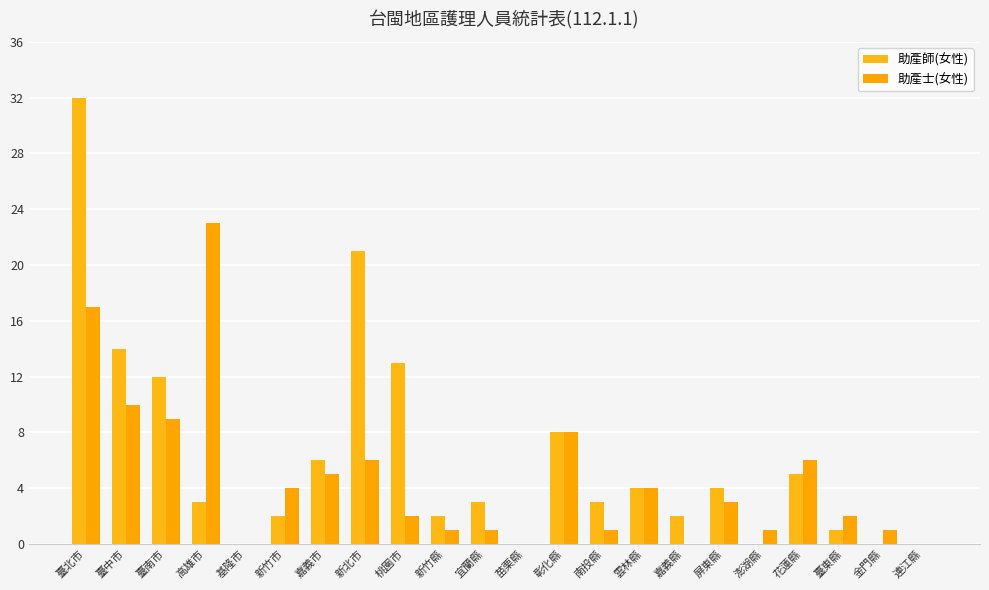

The 助產士(女性) series shows 1 at 金門縣. True or false?

False